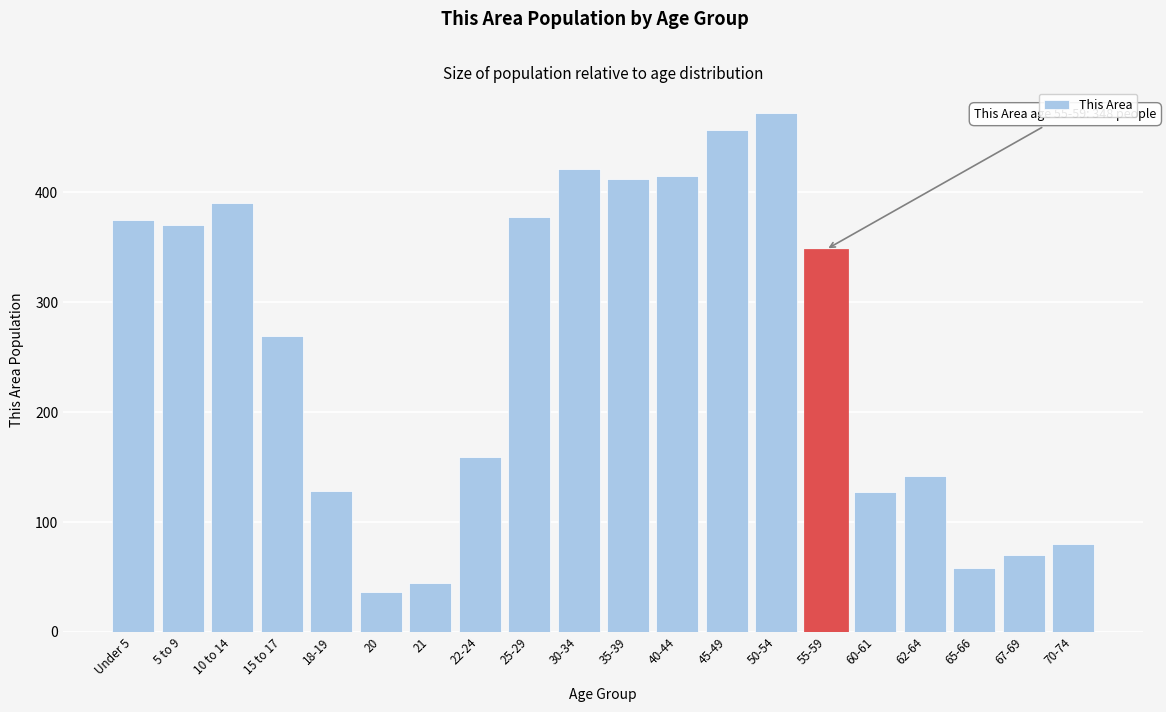

Approximately how many times larger is the value at 20 compared to 67-69?

0.5